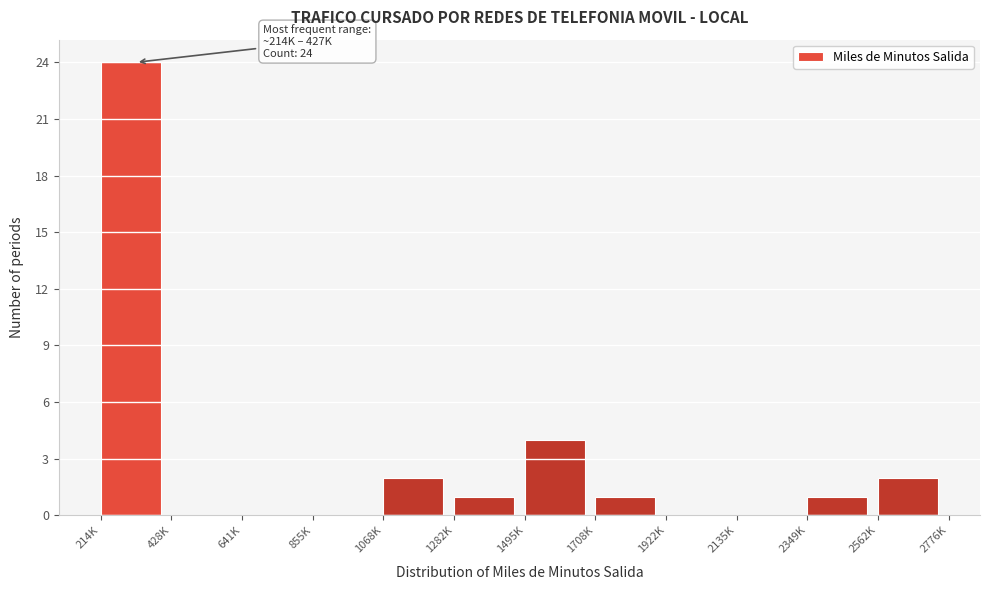

Reading left to right, list all the values displayed in this chart.

214K=24	428K=0	641K=0	855K=0	1068K=2	1282K=1	1495K=4	1708K=1	1922K=0	2135K=0	2349K=1	2562K=2